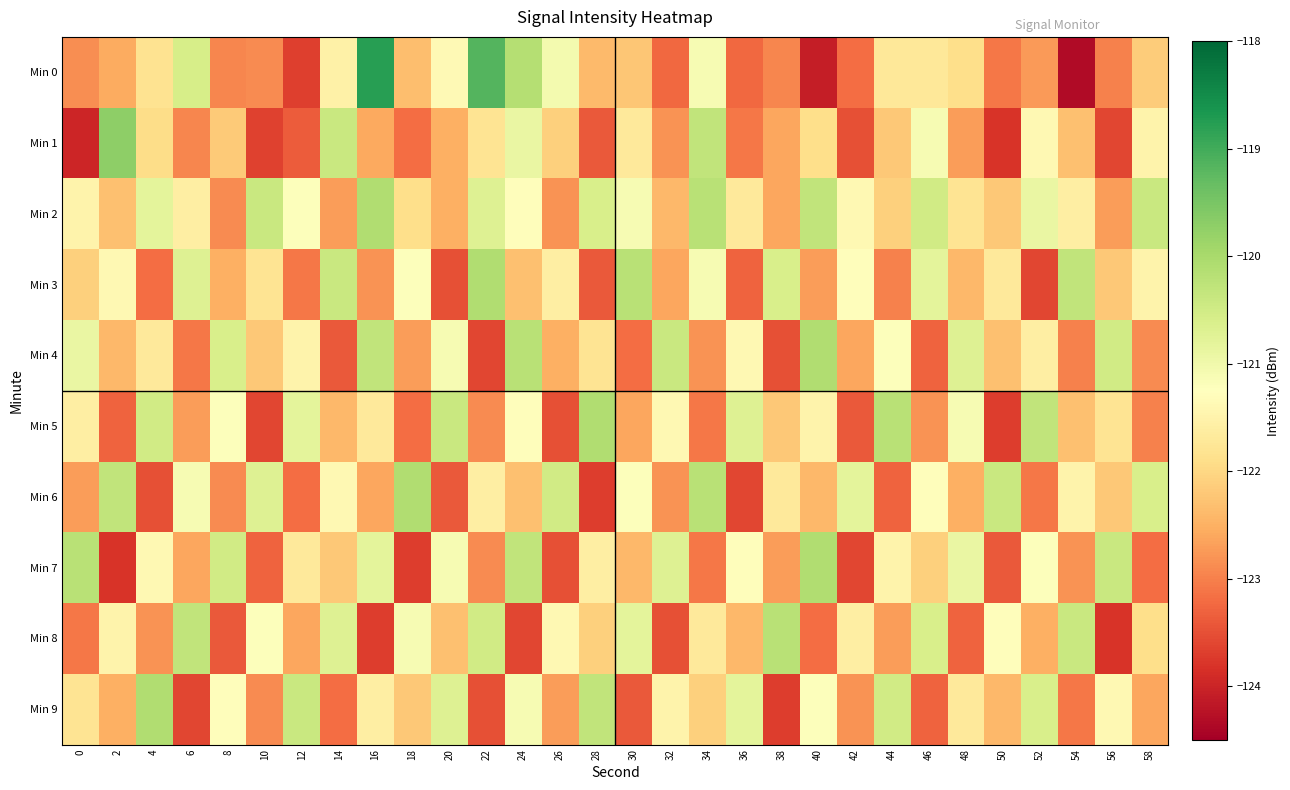

Between 18 and 56, which is larger?

18